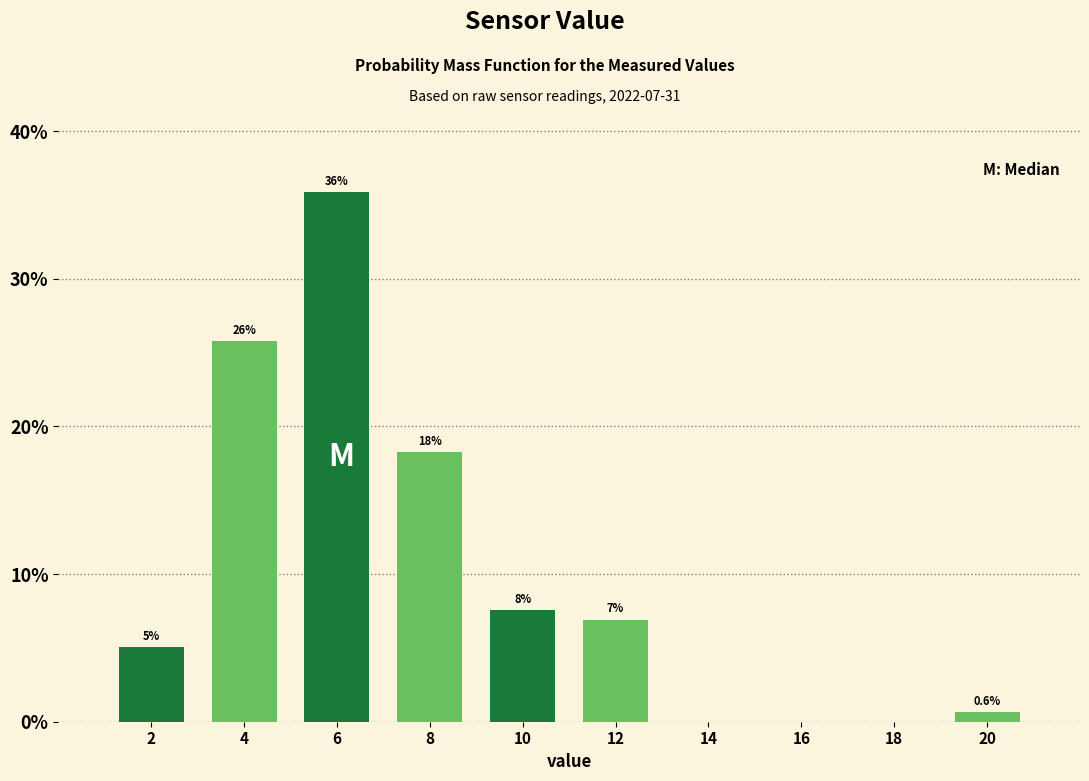

Are the bars horizontal?

No